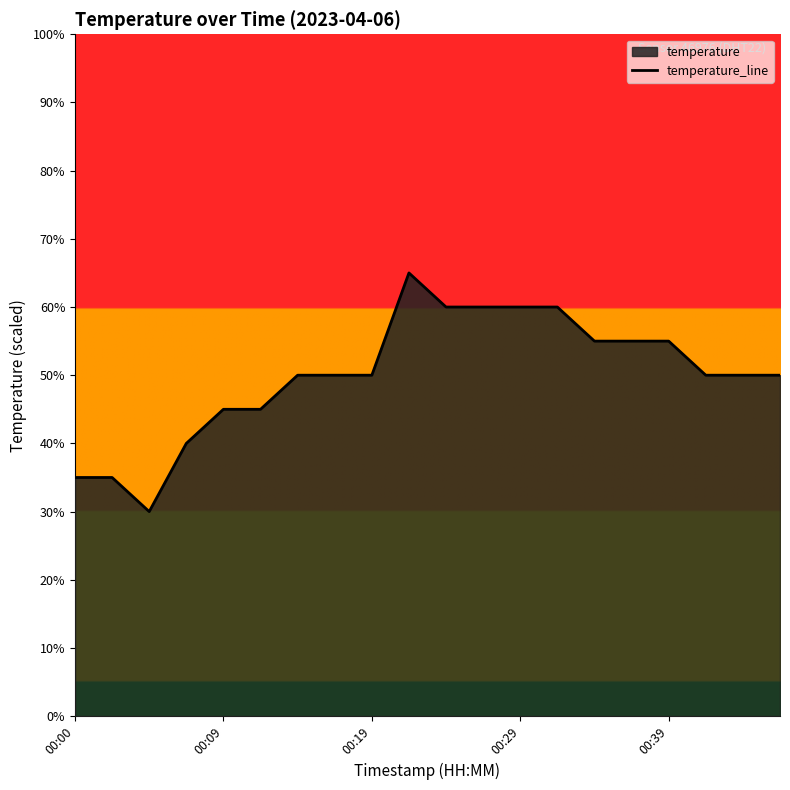

Is it true that the value at 00:09 is 72.7?

False